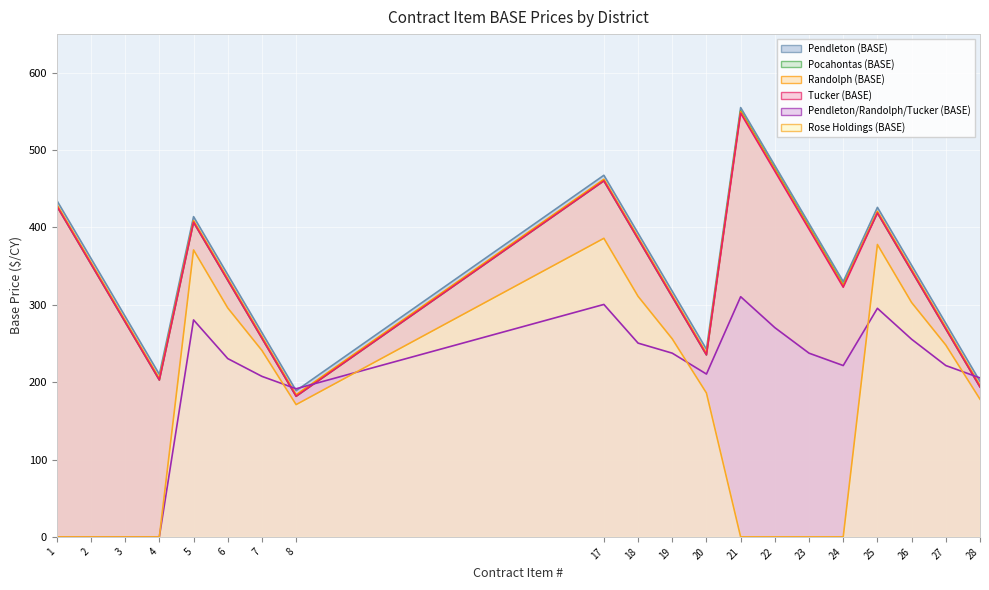

Which category has the lowest value across all series?

1